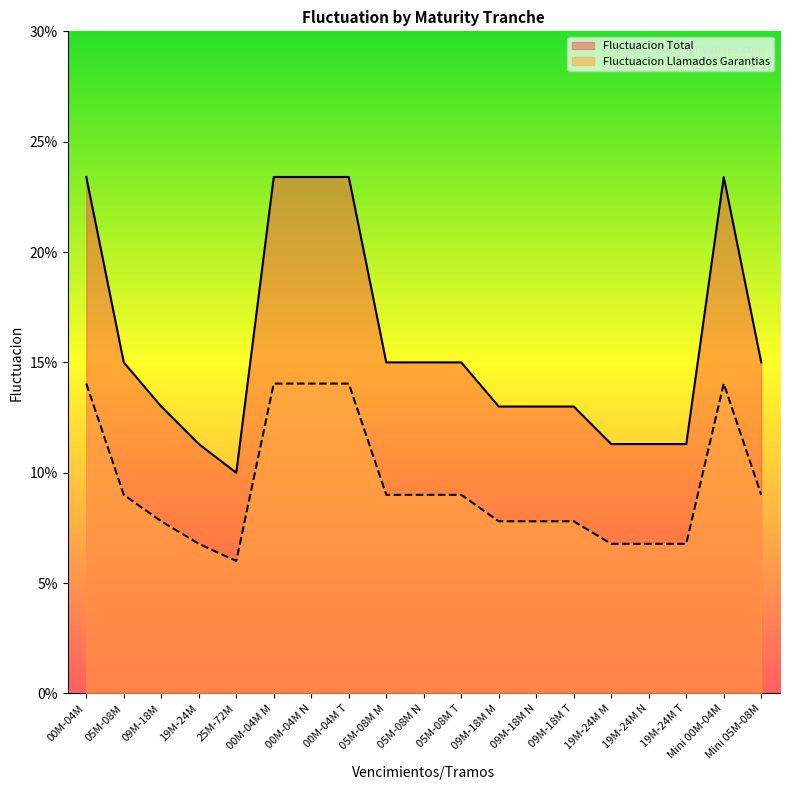

True or false: Fluctuacion Llamados Garantias and Fluctuacion Total cross at least once.

False